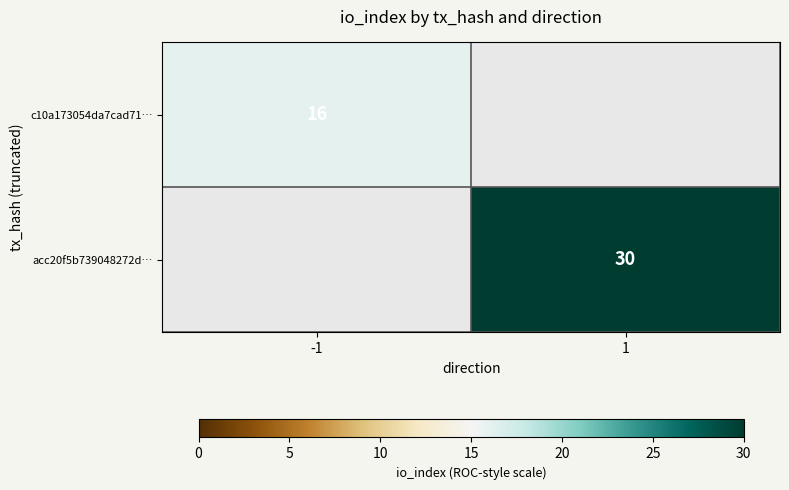

Is it true that c10a173054da7cad71… equals 16 at -1?

True